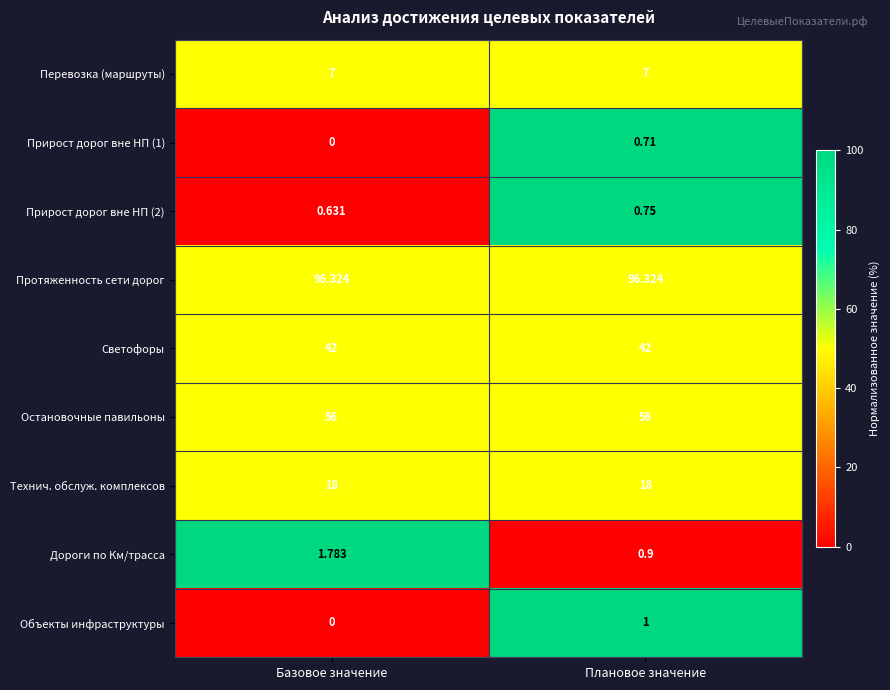

Which series has the largest total across all categories?

Протяженность сети дорог